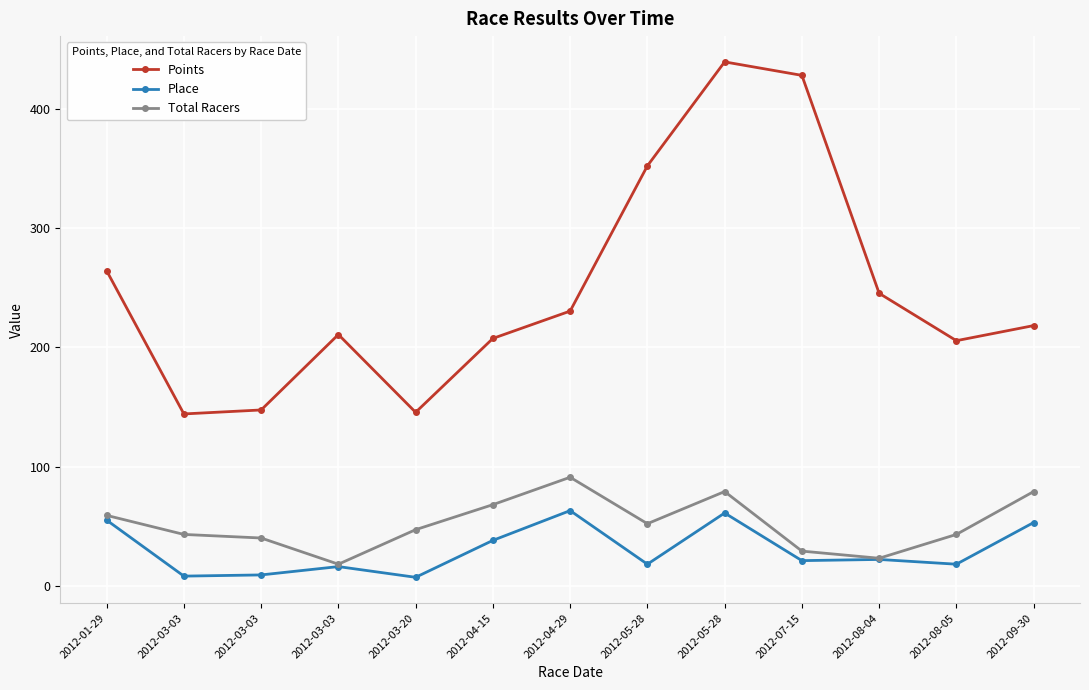

What is the maximum value shown in the chart?

439.7